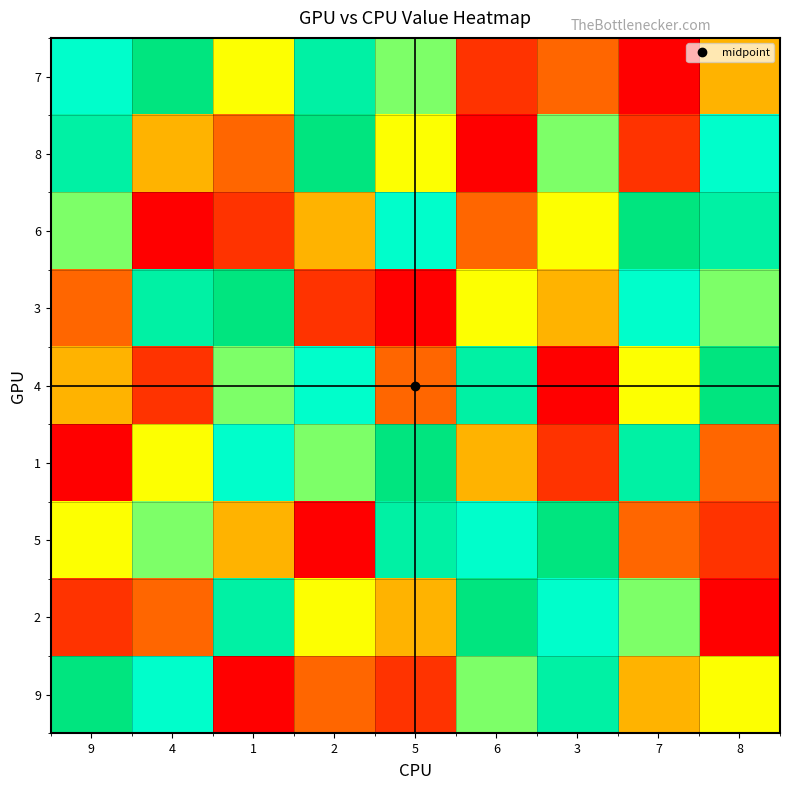

What is the total value across all series at 5?

45